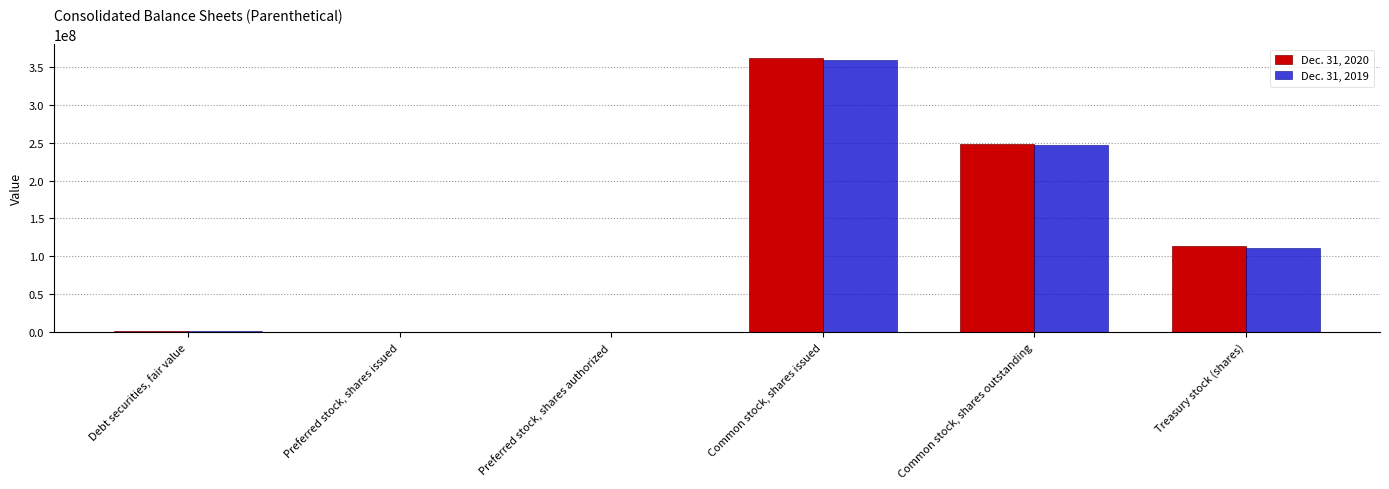

Is the value of Dec. 31, 2020 at Debt securities, fair value greater than the value of Dec. 31, 2019 at Common stock, shares outstanding?

No